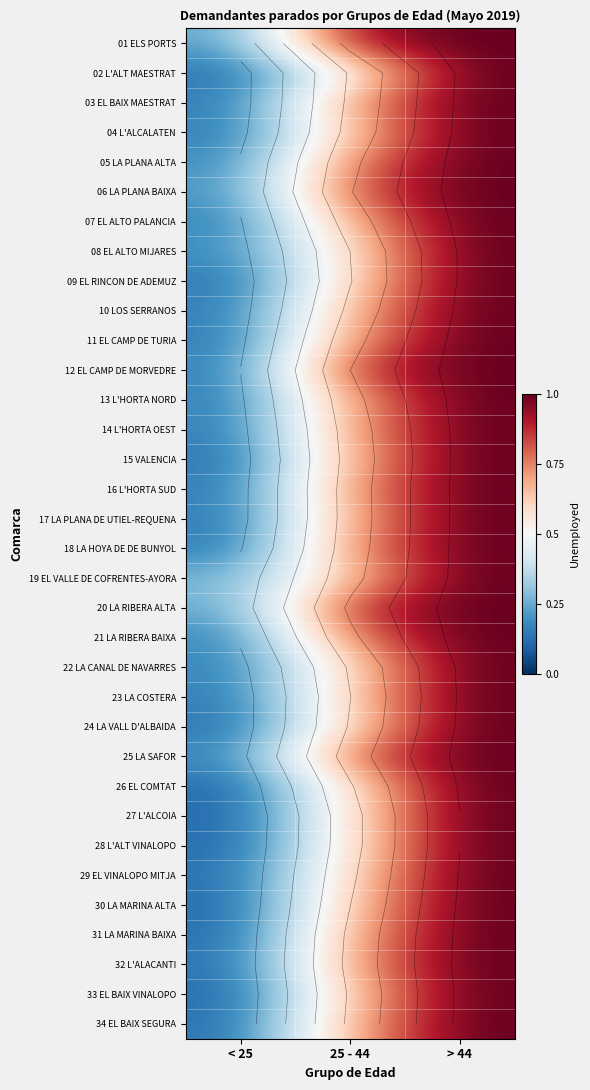

Is it true that 15 VALENCIA equals 0.2 at < 25?

False